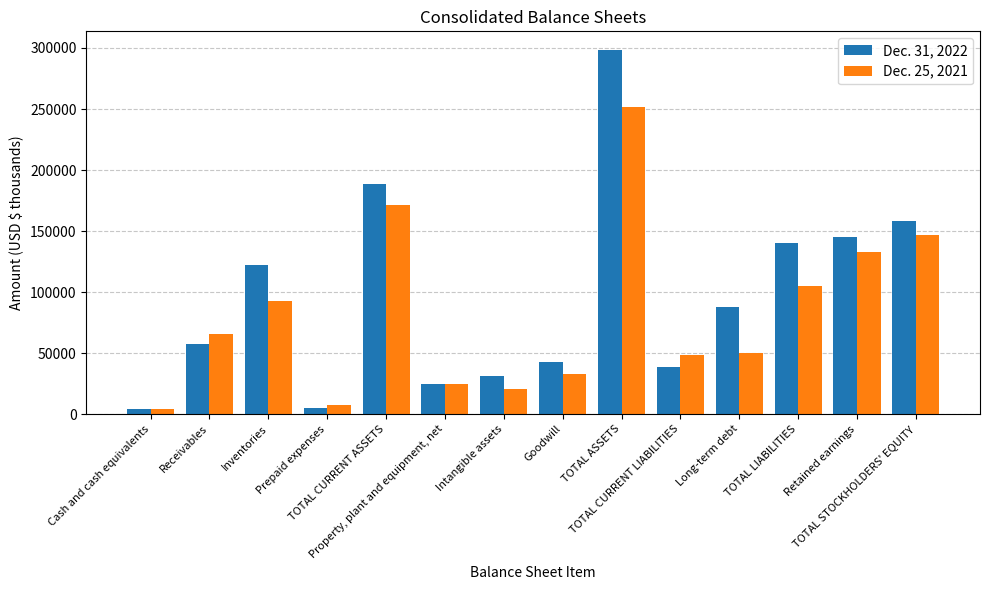

Rank the series by their maximum value, from highest to lowest.

Dec. 31, 2022, Dec. 25, 2021